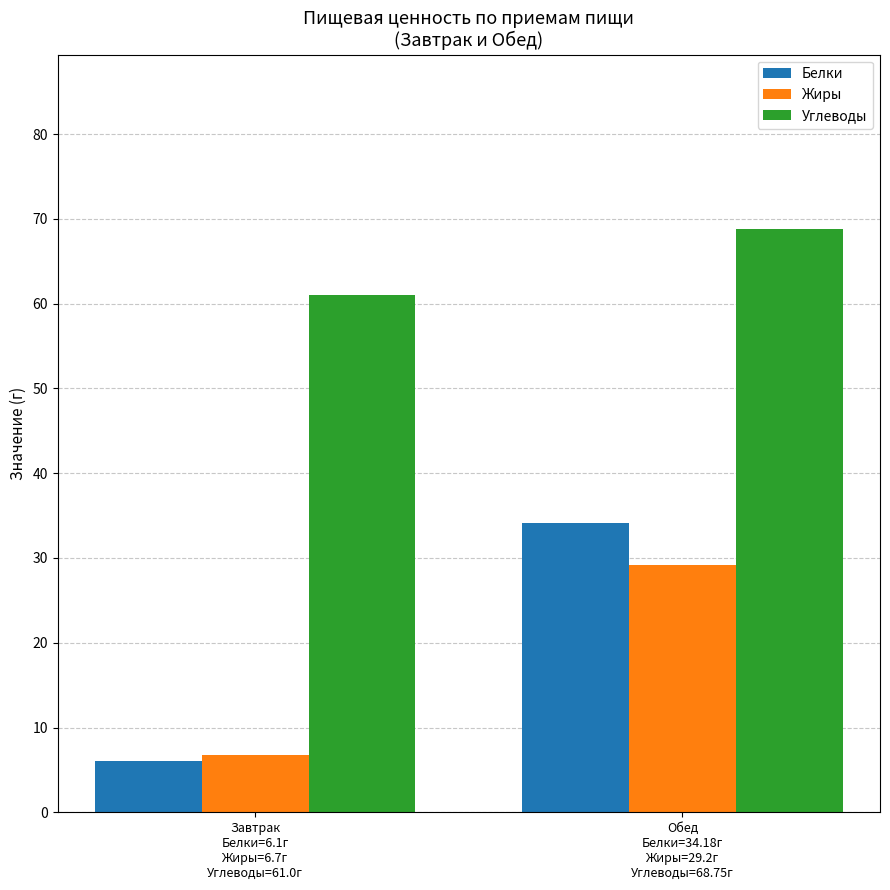

List the labels in order of Углеводы value, smallest first.

Завтрак
Белки=6.1г
Жиры=6.7г
Углеводы=61.0г, Обед
Белки=34.18г
Жиры=29.2г
Углеводы=68.75г